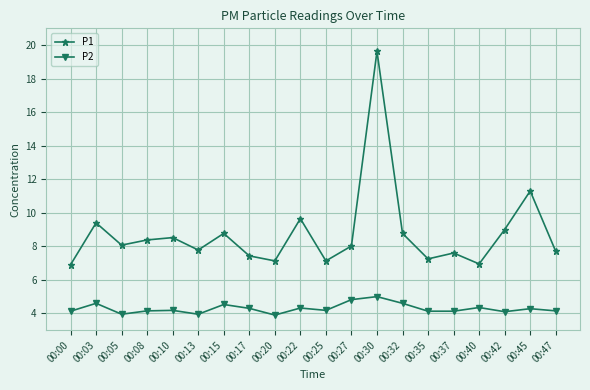

What is the minimum value for P2?

3.9